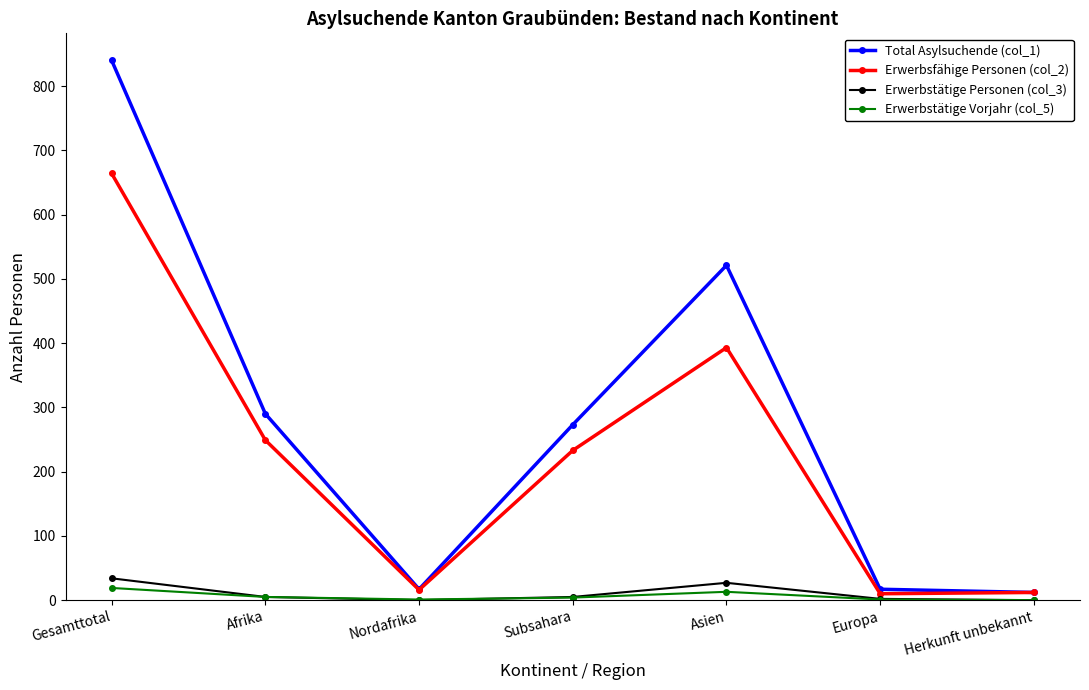

What is the difference between the maximum and second lowest values in the Total Asylsuchende (col_1) series?

823